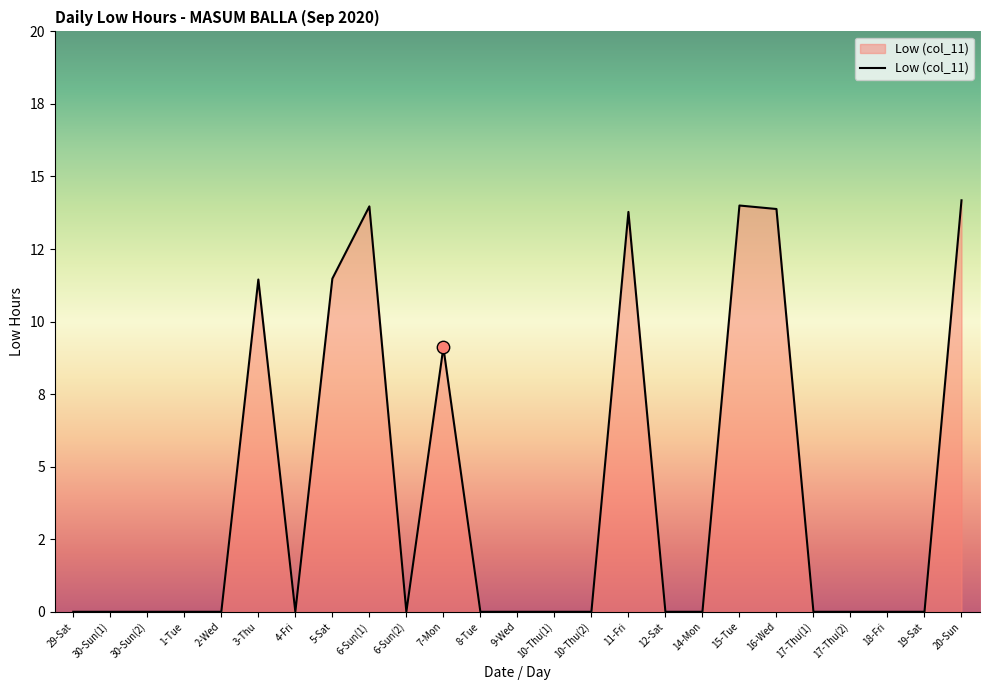

Is this an area chart (filled region under the line)?

Yes